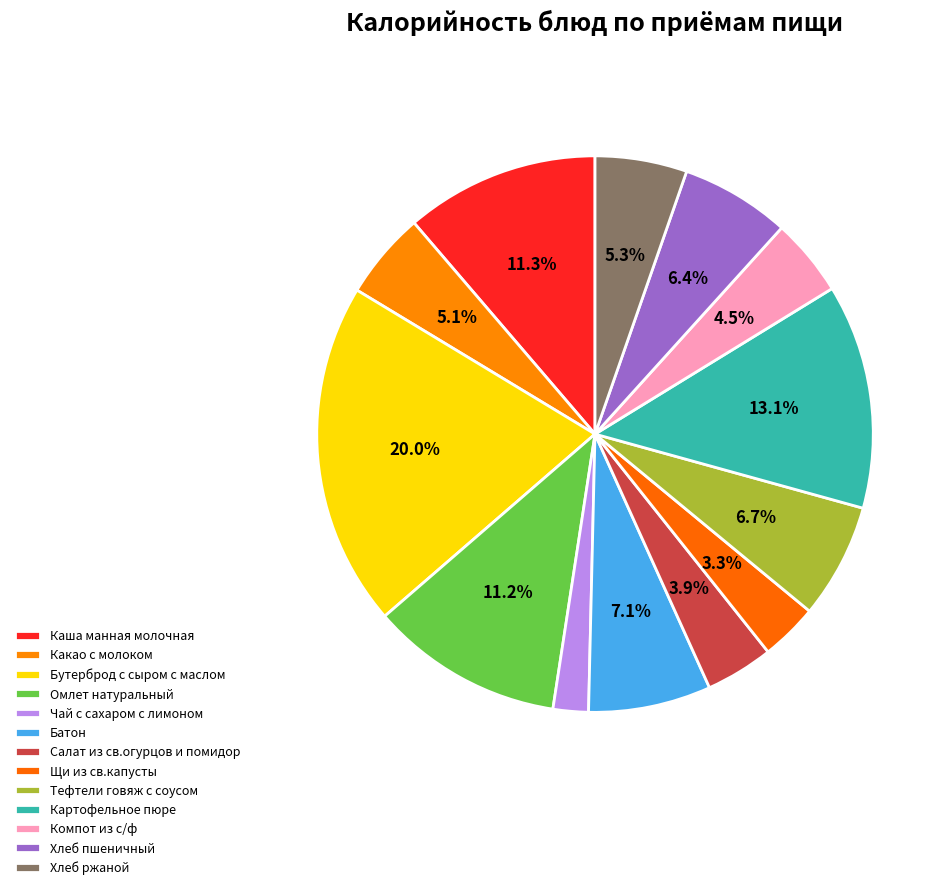

What percentage is the Батон slice, to the nearest percent?

7%